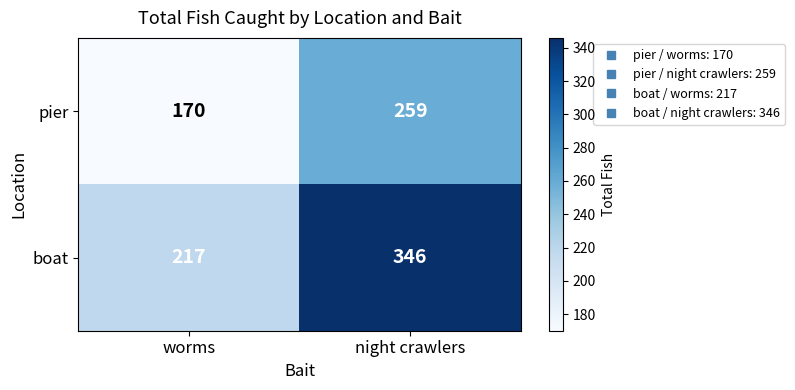

Is it true that boat equals 86 at worms?

False